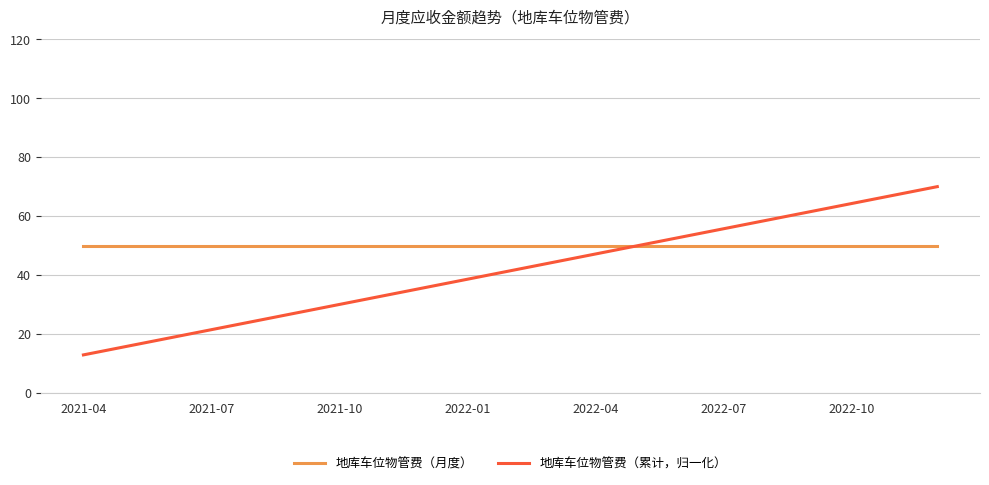

List the series in order of their peak value, lowest first.

地库车位物管费（月度）, 地库车位物管费（累计，归一化）